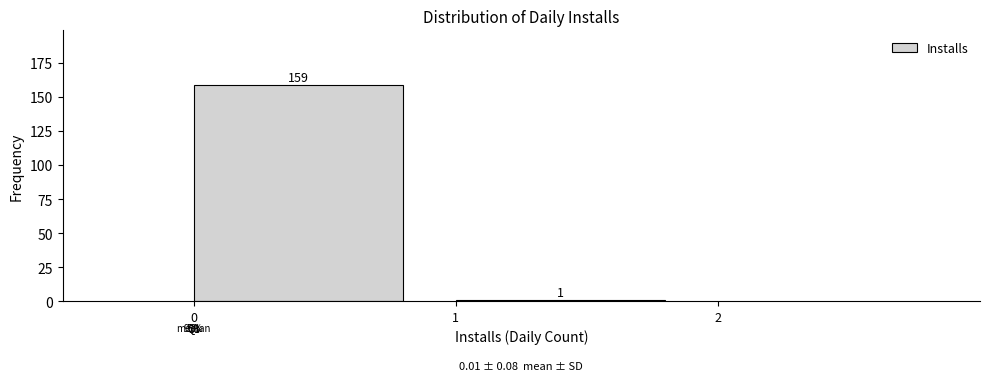

Reading left to right, list every bar in this chart as the range it spans on the x-axis followed by its height.

0 to 1: 159
1 to 2: 1